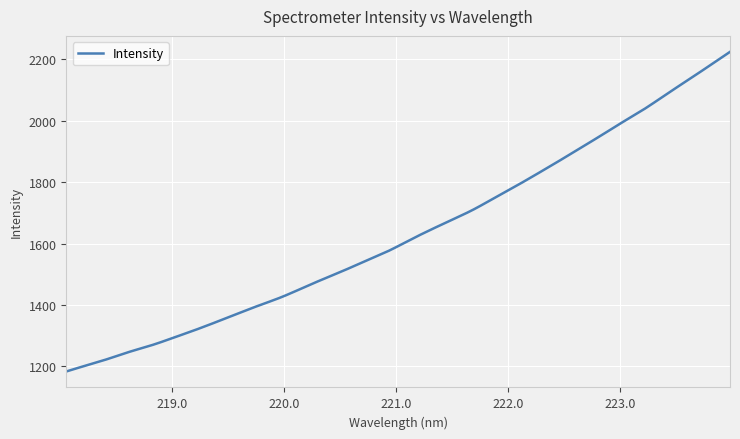

What is the smallest value displayed?

1183.4